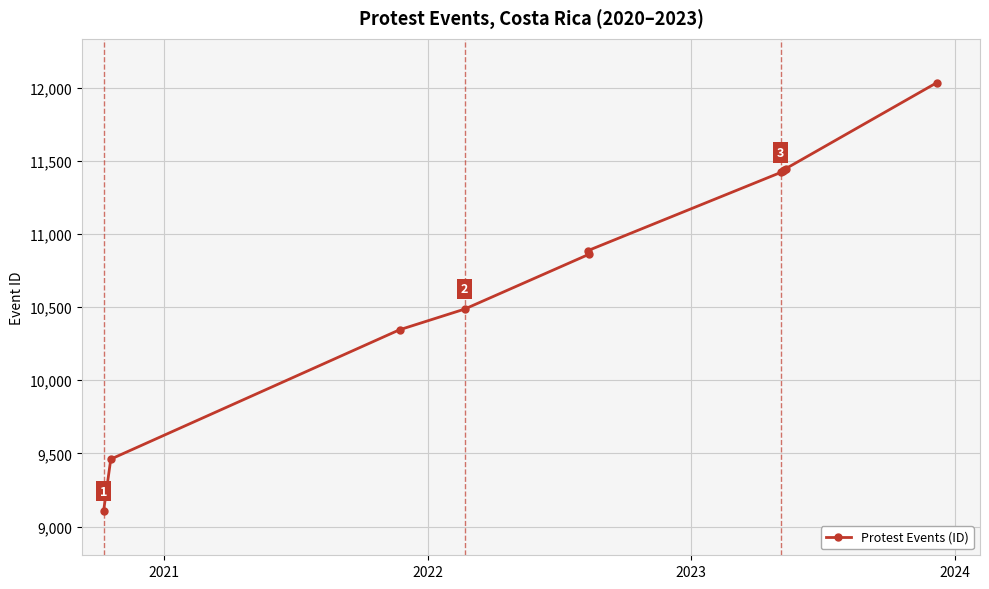

What is the value of the 2nd point from the left?

9461